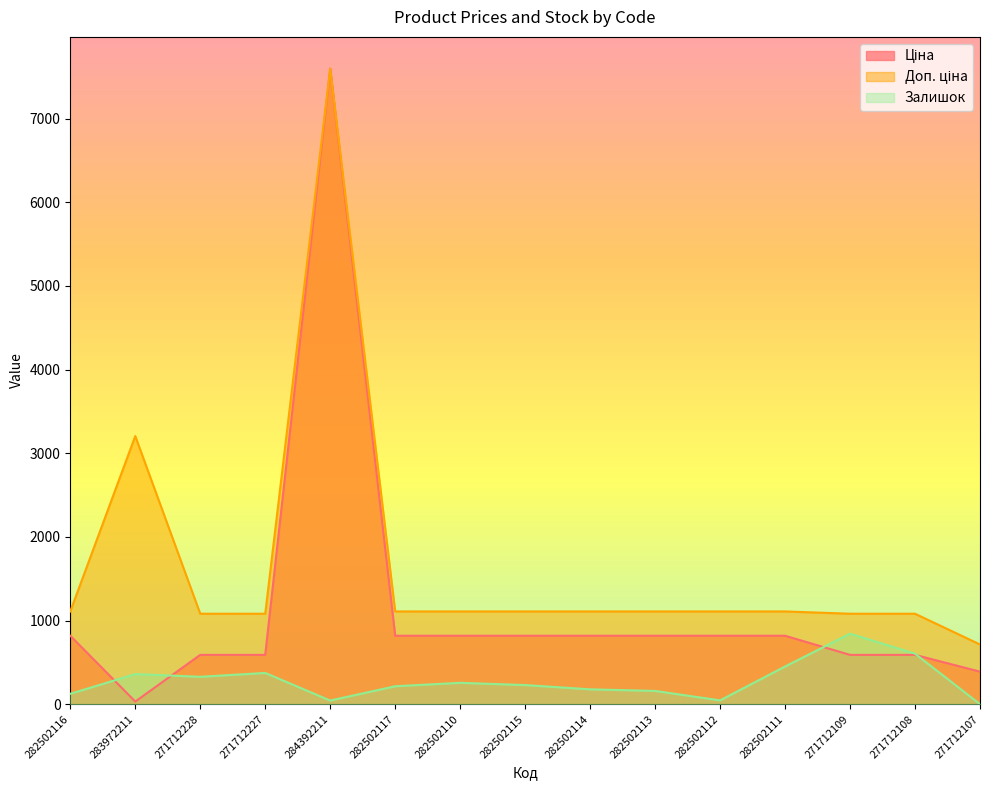

List the labels in order of Ціна value, largest first.

284392211, 282502116, 282502117, 282502110, 282502115, 282502114, 282502113, 282502112, 282502111, 271712228, 271712227, 271712109, 271712108, 271712107, 283972211